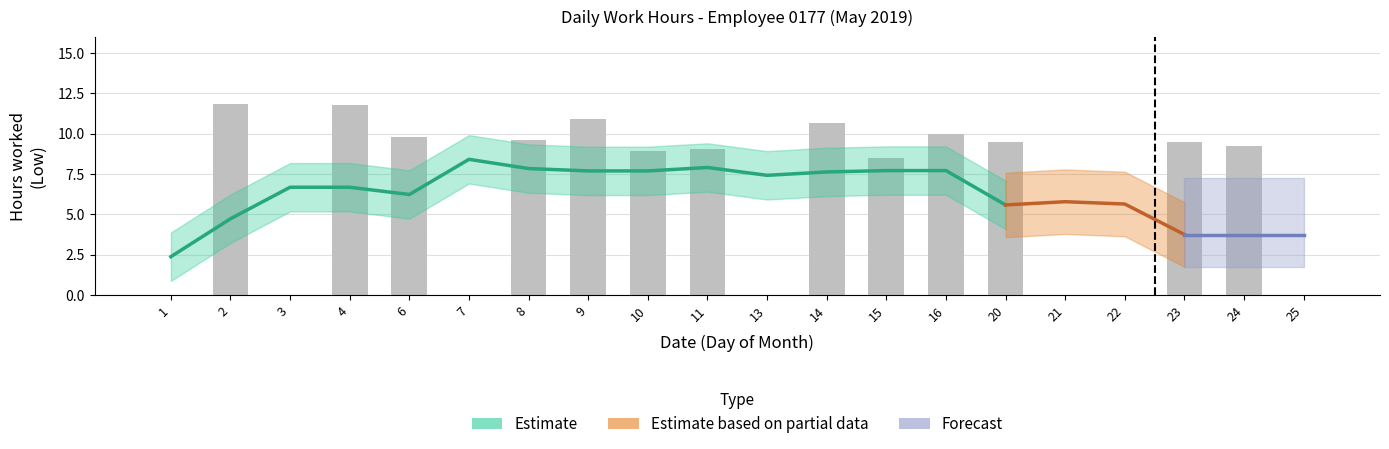

List the labels in order of value, smallest first.

1, 3, 7, 13, 21, 22, 25, 15, 10, 11, 24, 20, 23, 8, 6, 16, 14, 9, 4, 2